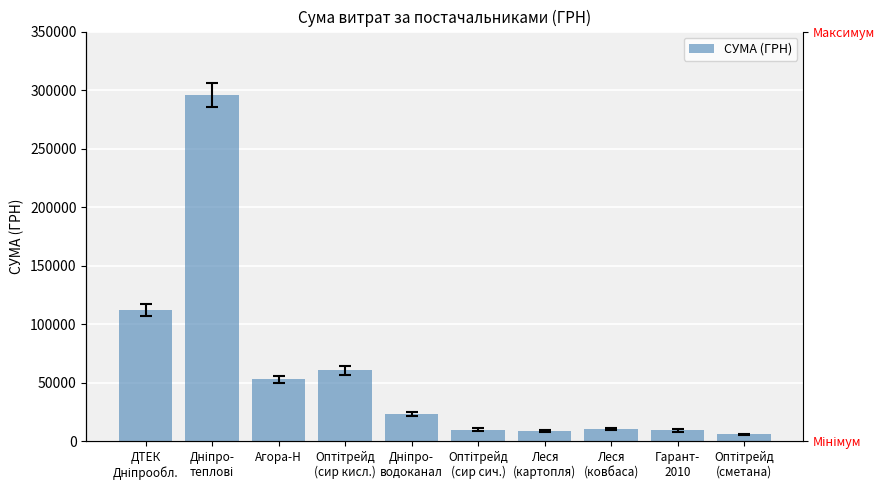

Count the number of values greater than 23227.

5